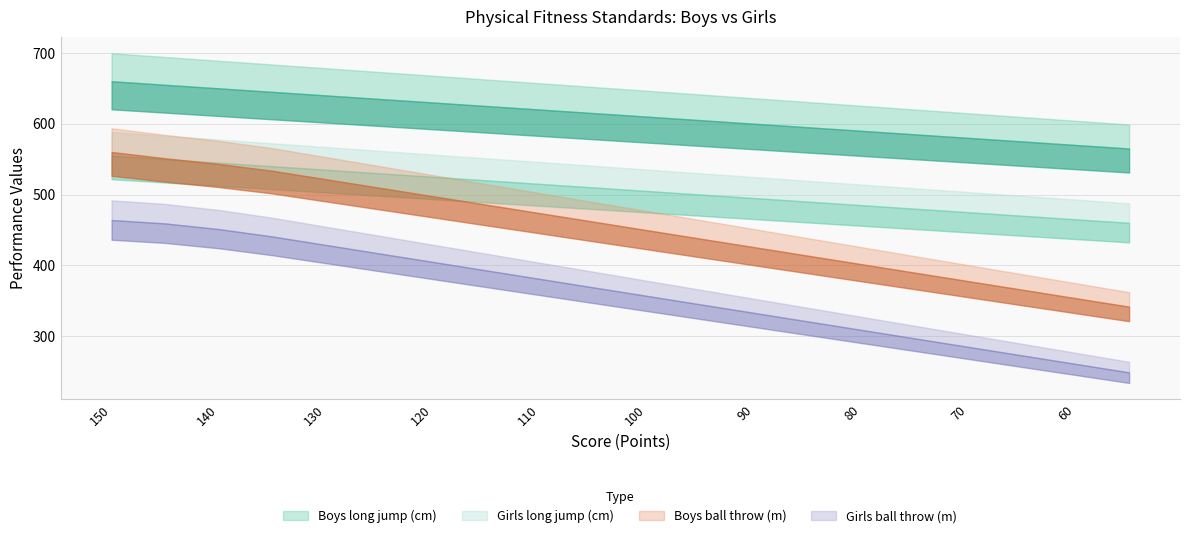

What is the sum of all Boys long jump (cm) values?

12250.0